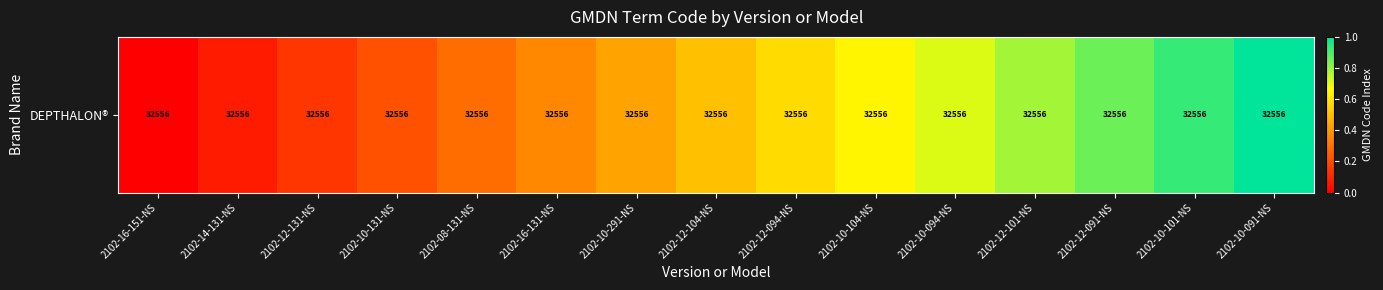

How many data points are above 0?

14